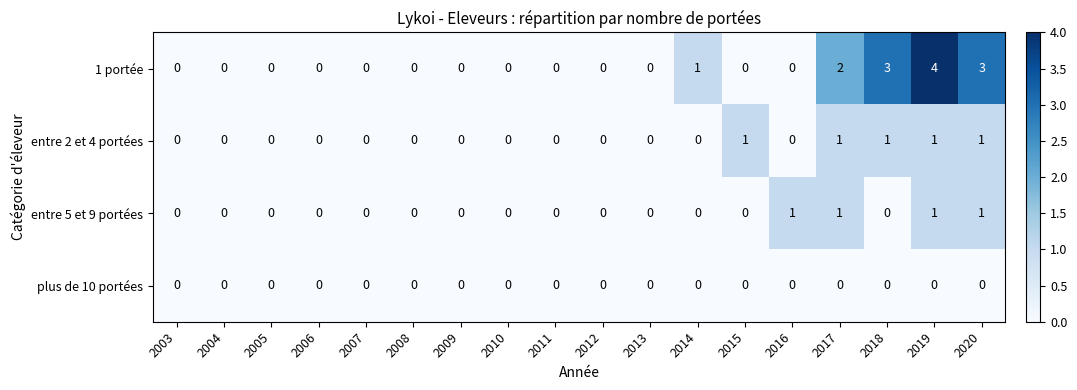

The value of 1 portée at 2015 is 2. True or false?

False